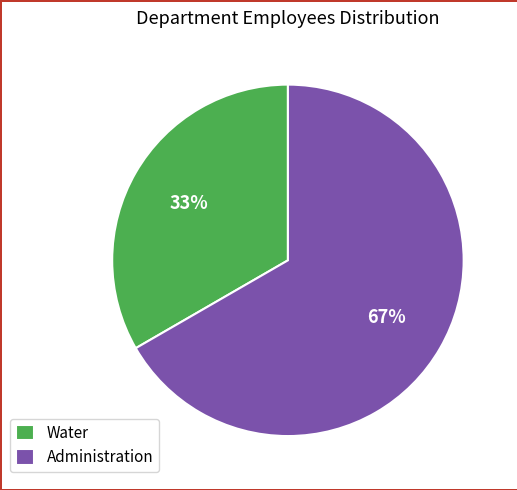

Does any single category account for the majority?

Yes